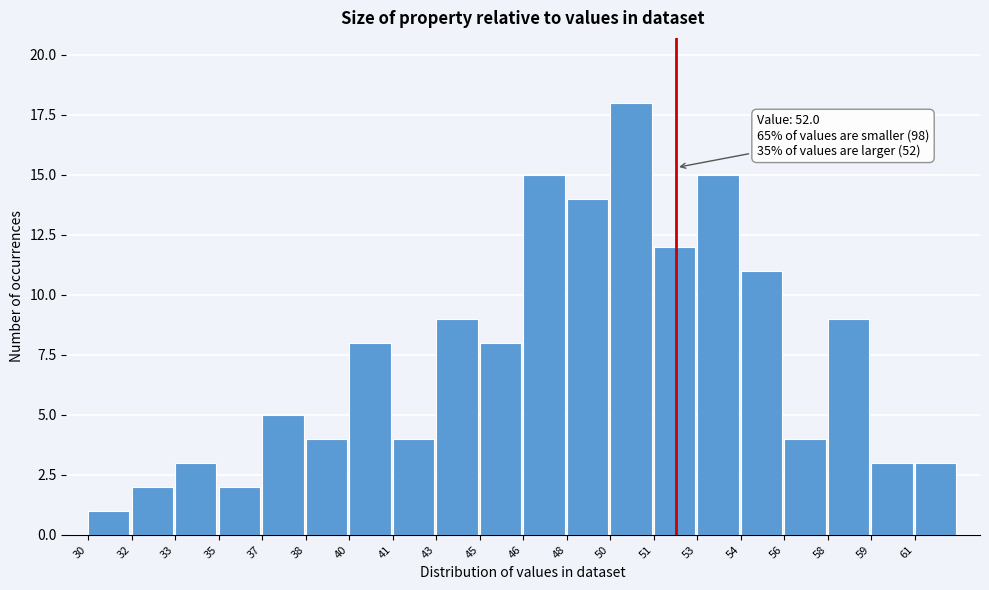

Reading left to right, list all the values displayed in this chart.

30=1	32=2	33=3	35=2	37=5	38=4	40=8	41=4	43=9	45=8	46=15	48=14	50=18	51=12	53=15	54=11	56=4	58=9	59=3	61=3